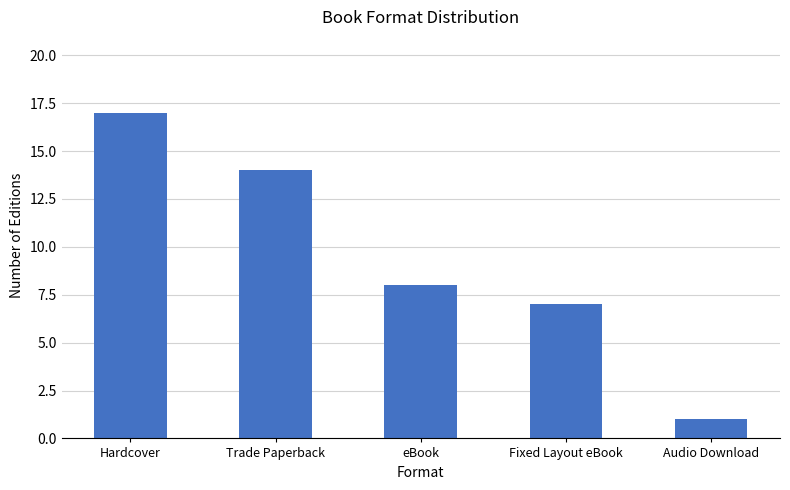

List the labels in order of value, smallest first.

Audio Download, Fixed Layout eBook, eBook, Trade Paperback, Hardcover